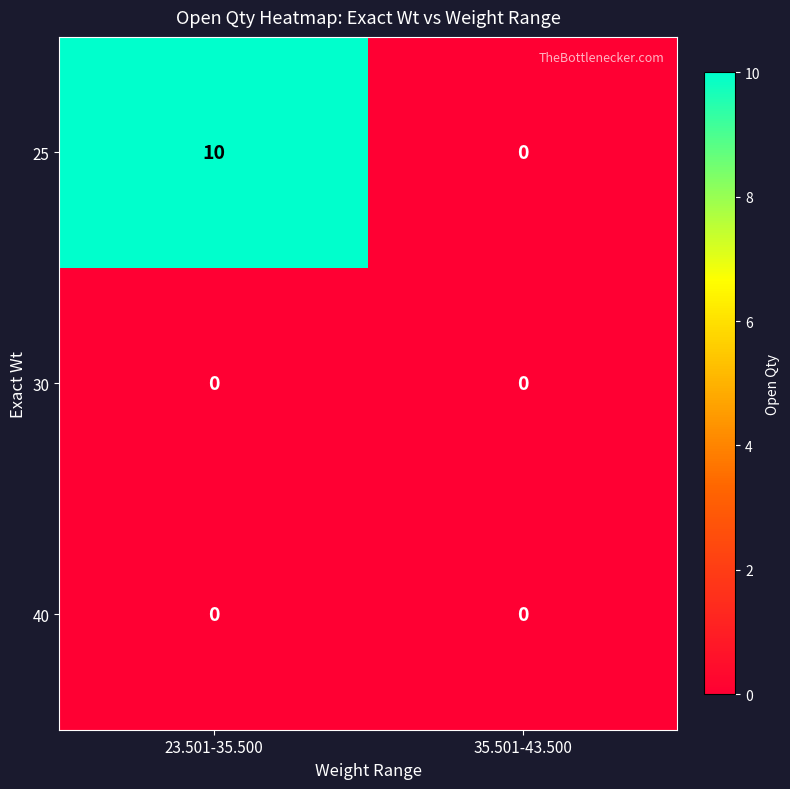

At which category is the sum across all series the highest?

23.501-35.500